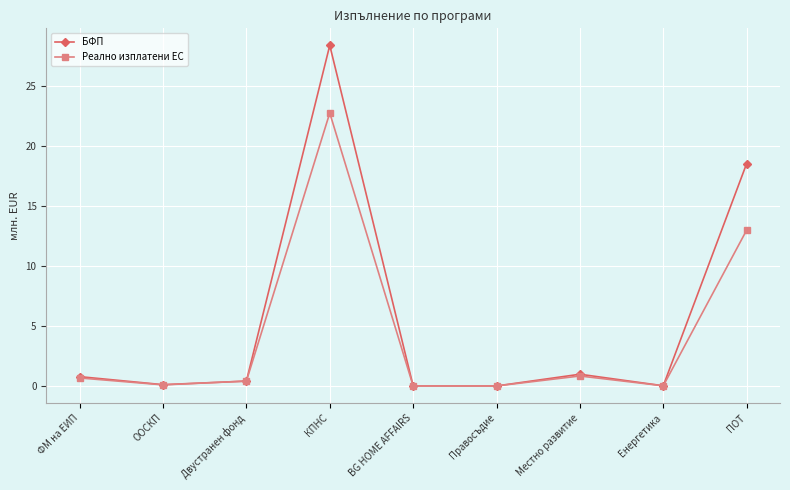

Which series has the widest spread of values?

БФП